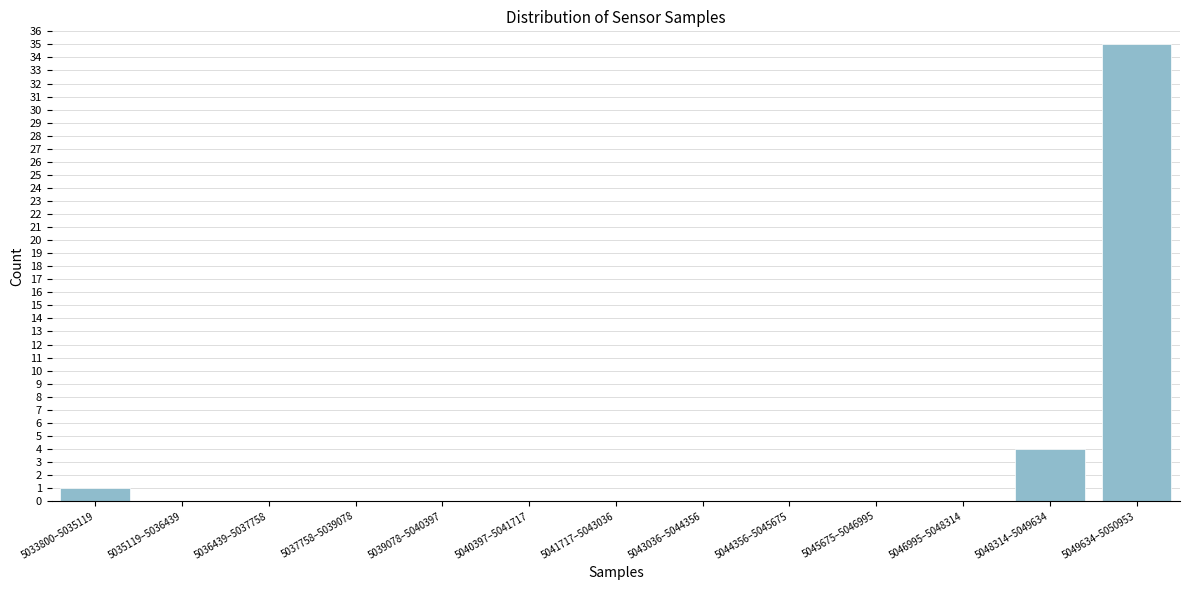

Reading left to right, what are all the values shown in this chart?

5033800–5035119=1	5035119–5036439=0	5036439–5037758=0	5037758–5039078=0	5039078–5040397=0	5040397–5041717=0	5041717–5043036=0	5043036–5044356=0	5044356–5045675=0	5045675–5046995=0	5046995–5048314=0	5048314–5049634=4	5049634–5050953=35